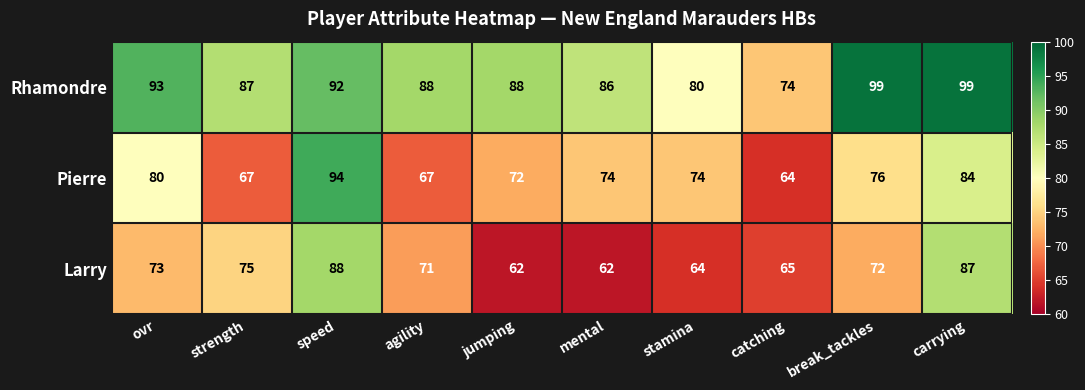

The Rhamondre series shows 93 at ovr. True or false?

True